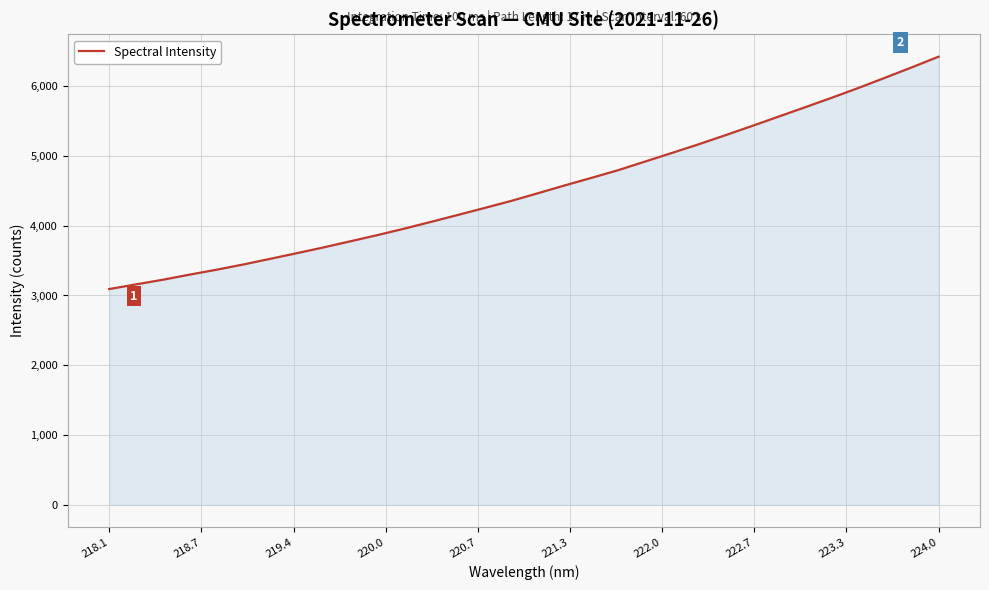

What is the difference between the maximum and minimum values?

3328.1